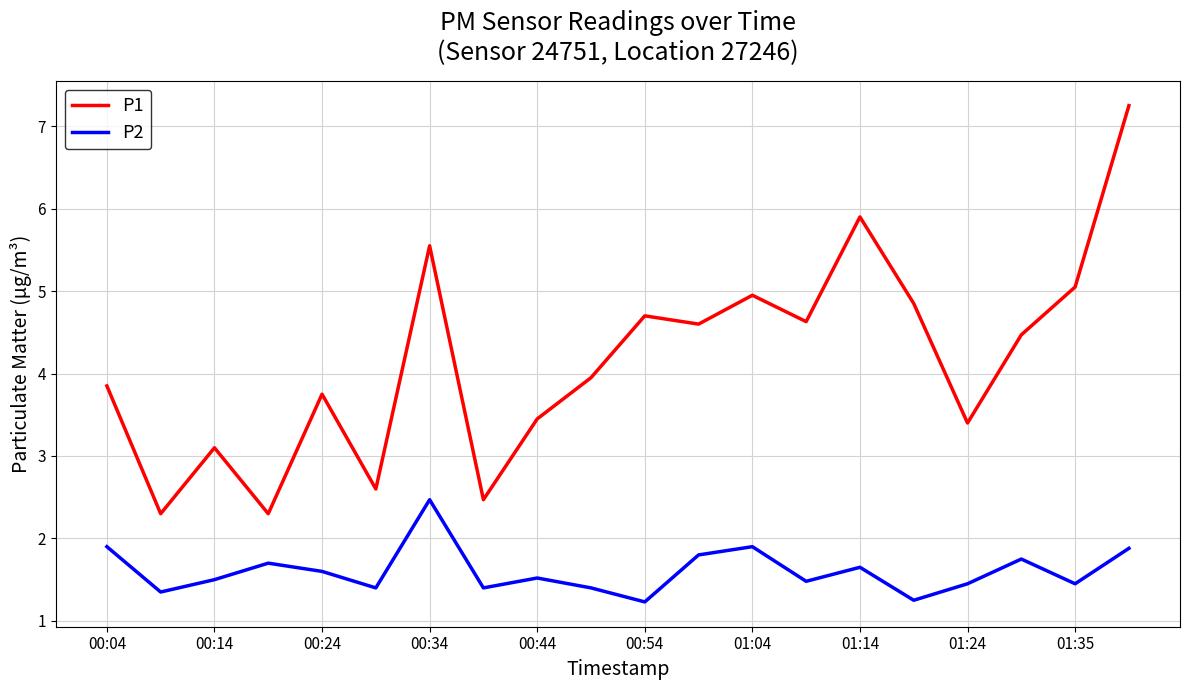

Which series has the largest range (max minus min)?

P1